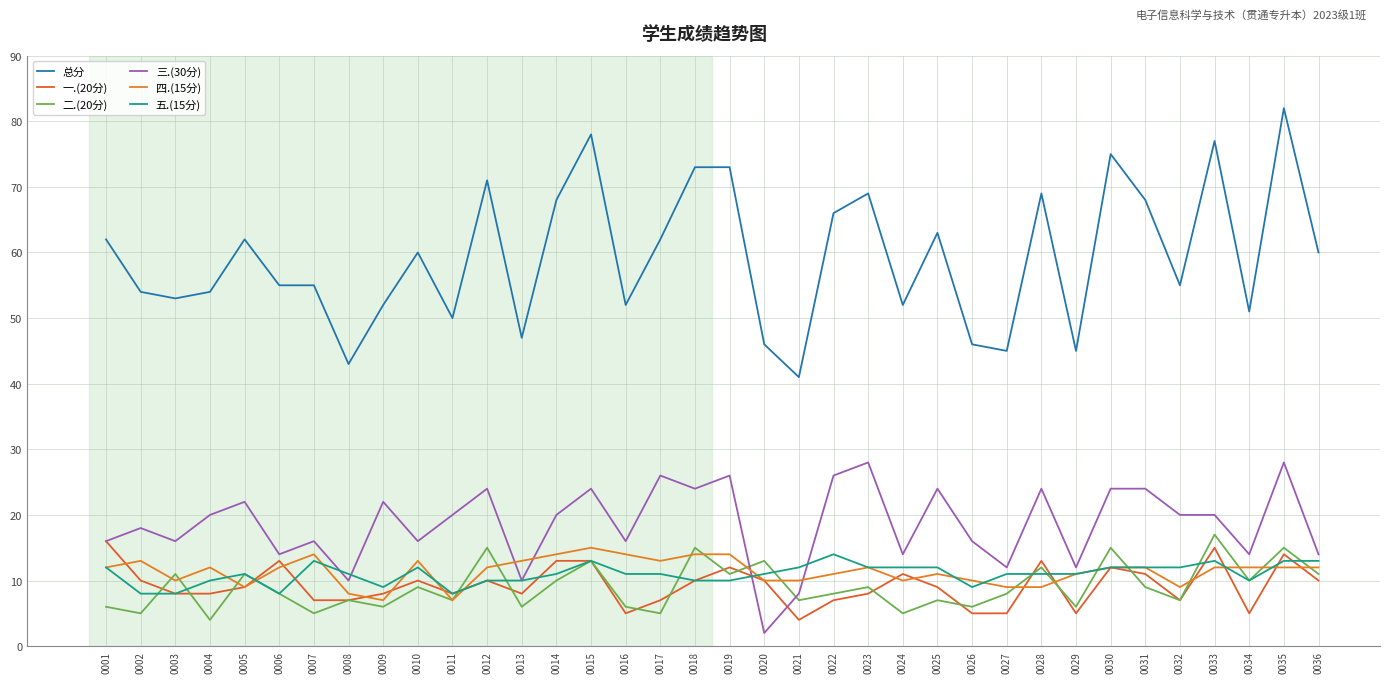

What is the difference between the highest and lowest values at 0009?

46